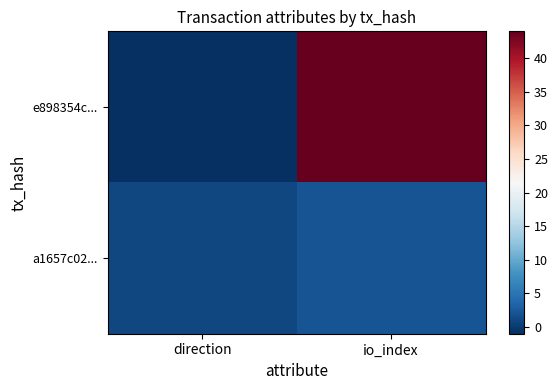

At which category is the sum across all series the highest?

io_index